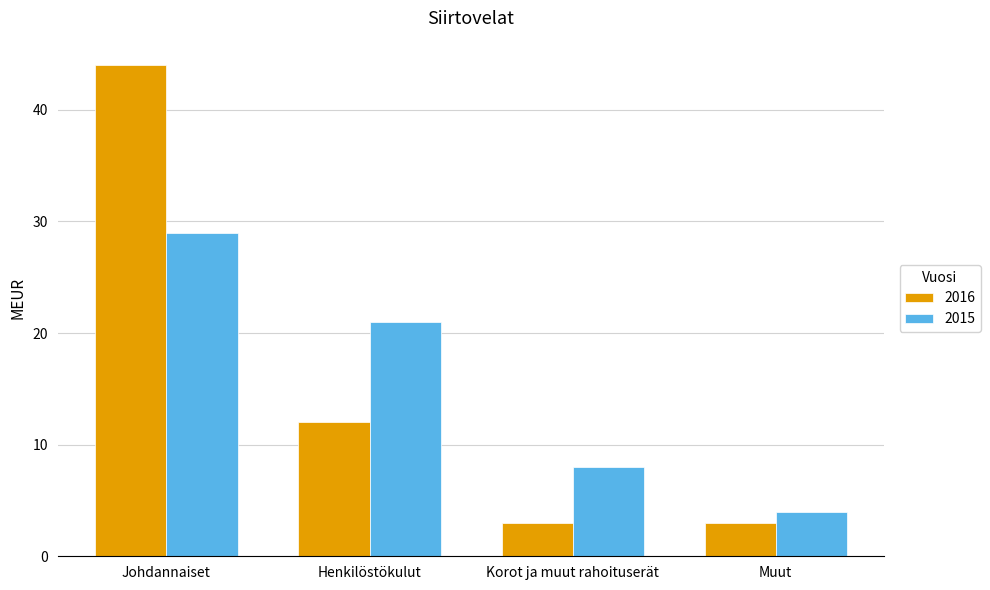

The value of 2016 at Johdannaiset is 16. True or false?

False